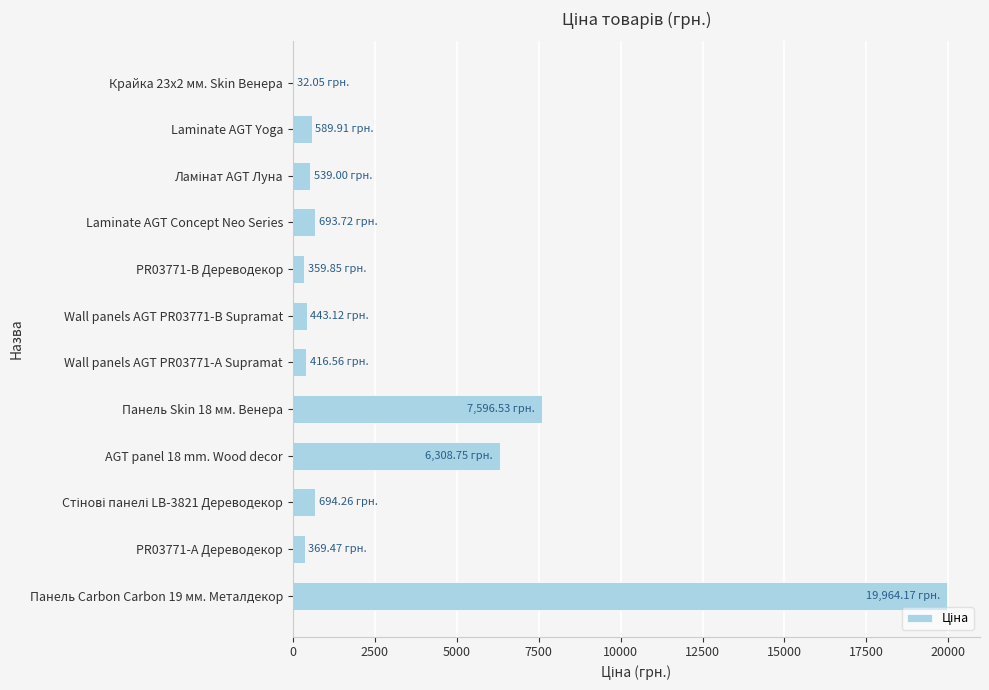

Between Панель Carbon Carbon 19 мм. Металдекор and Laminate AGT Yoga, which is larger?

Панель Carbon Carbon 19 мм. Металдекор